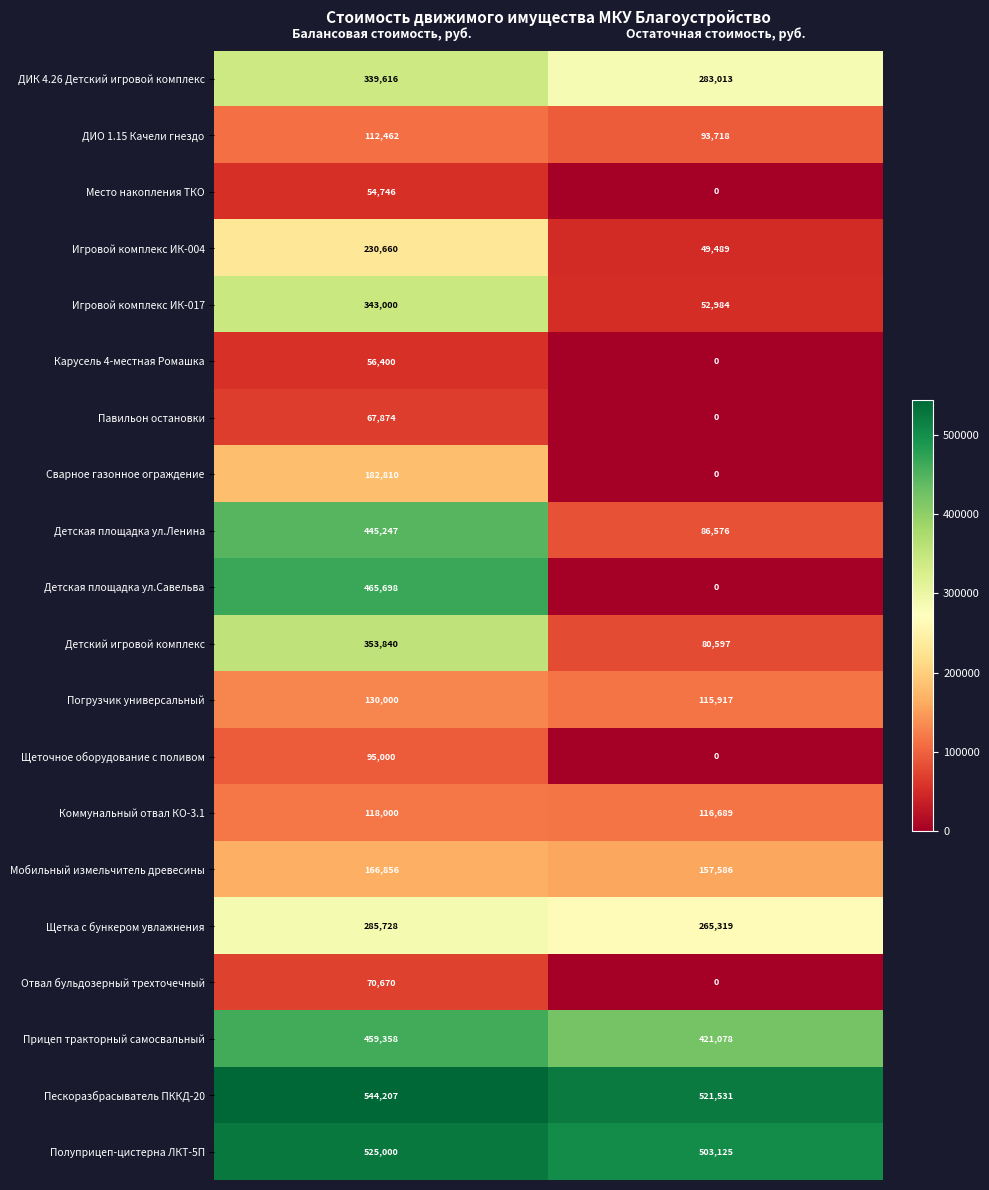

What is the spread (max minus min) of values at Остаточная стоимость, руб.?

521531